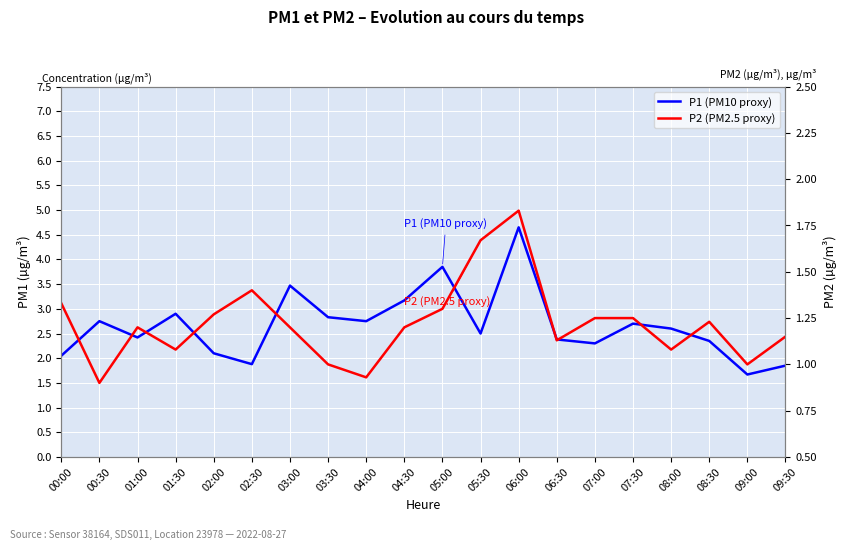

Which category has the highest value in the P1 (PM10 proxy) series?

06:00